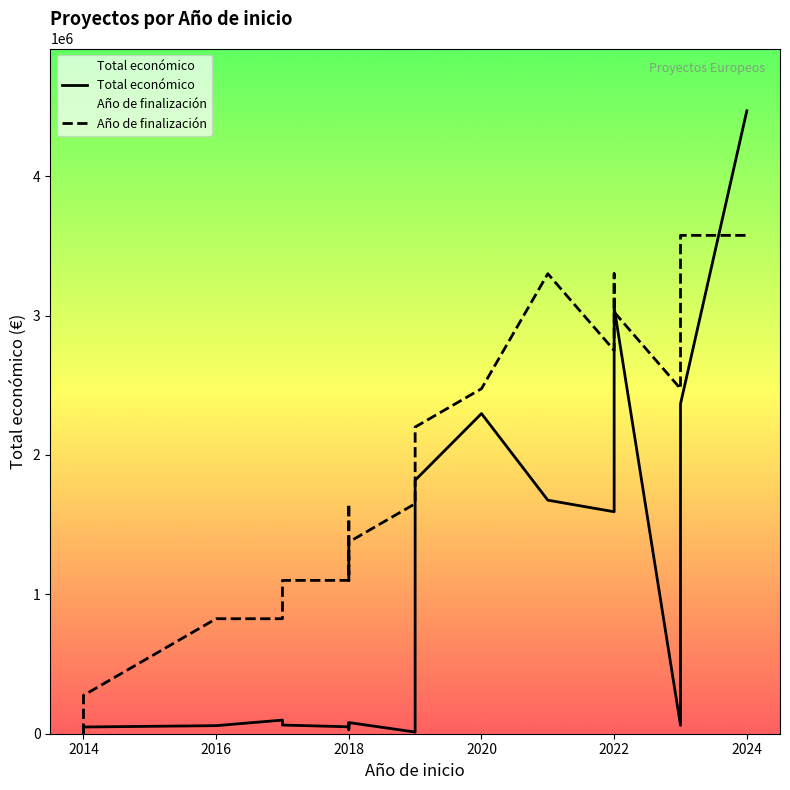

What is the average value of the Año de finalización series?

1938658.0